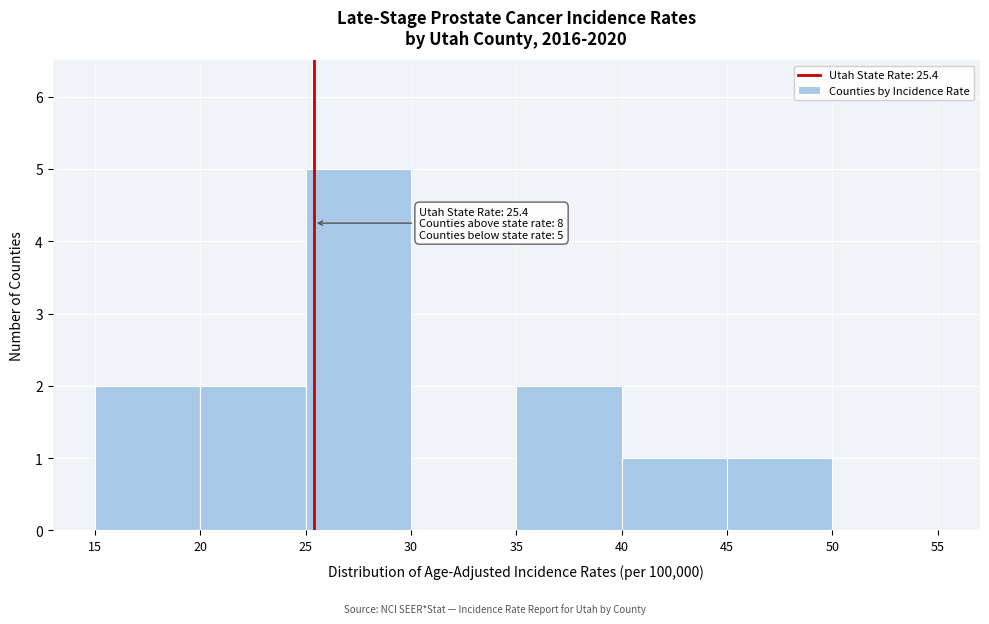

Over which range of the x-axis is the bar tallest?

25 to 30